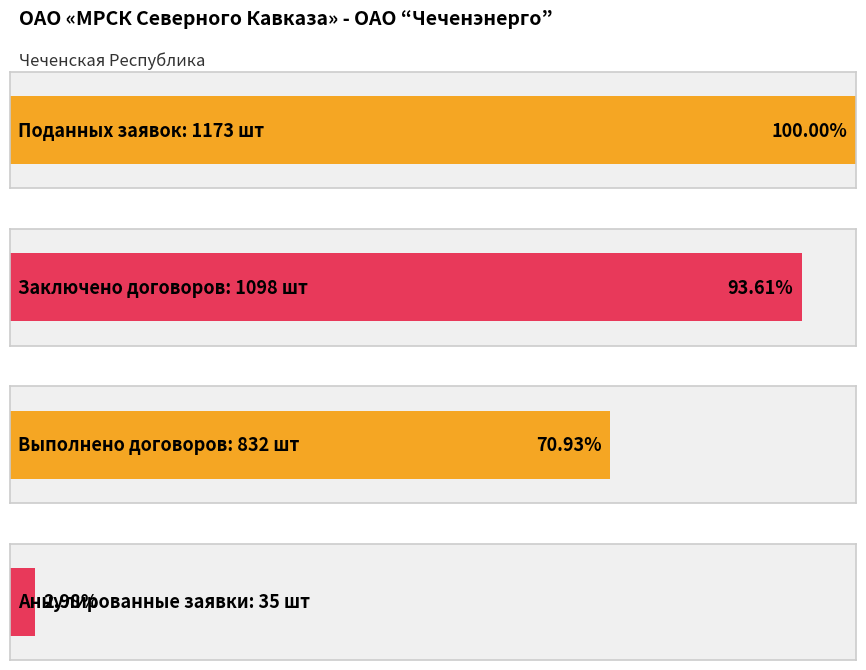

At which label does шт (заявки) first exceed 1098?

Количество поданных заявок